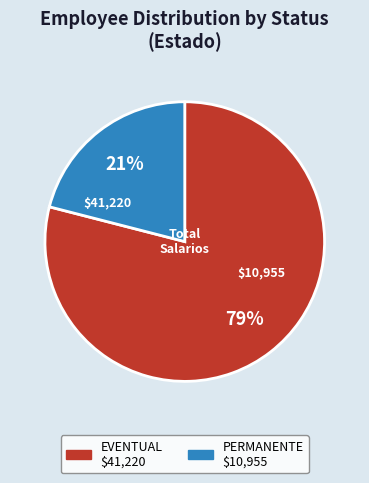

To the nearest percent, what percentage of the pie is PERMANENTE?

21%